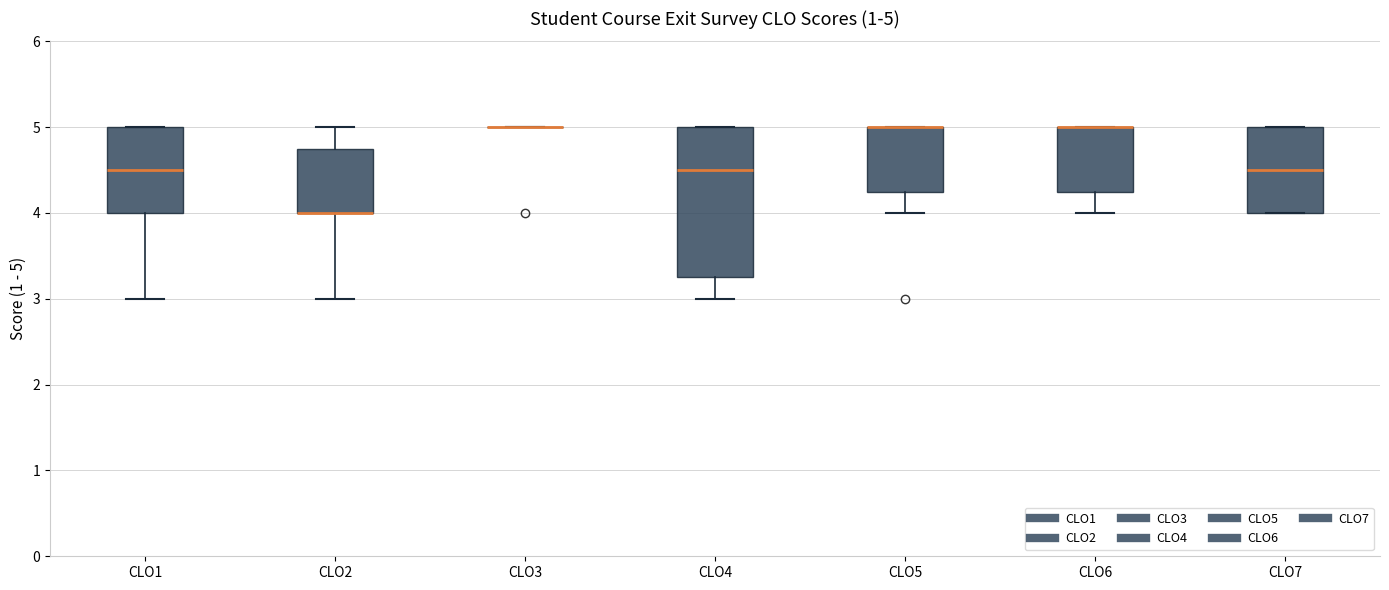

Comparing the boxes themselves (not the whiskers), which one is the tallest?

CLO4